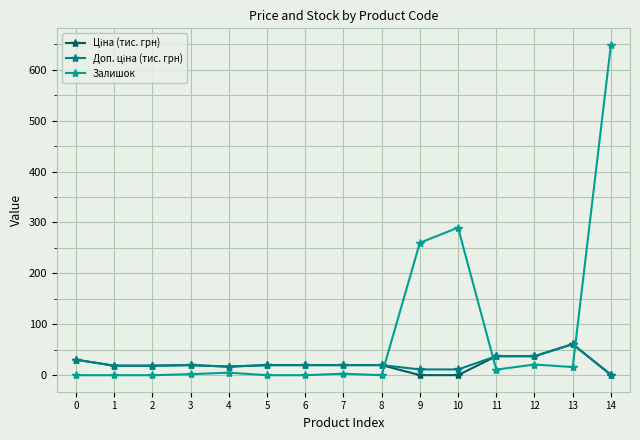

How many data points does each series have?

15